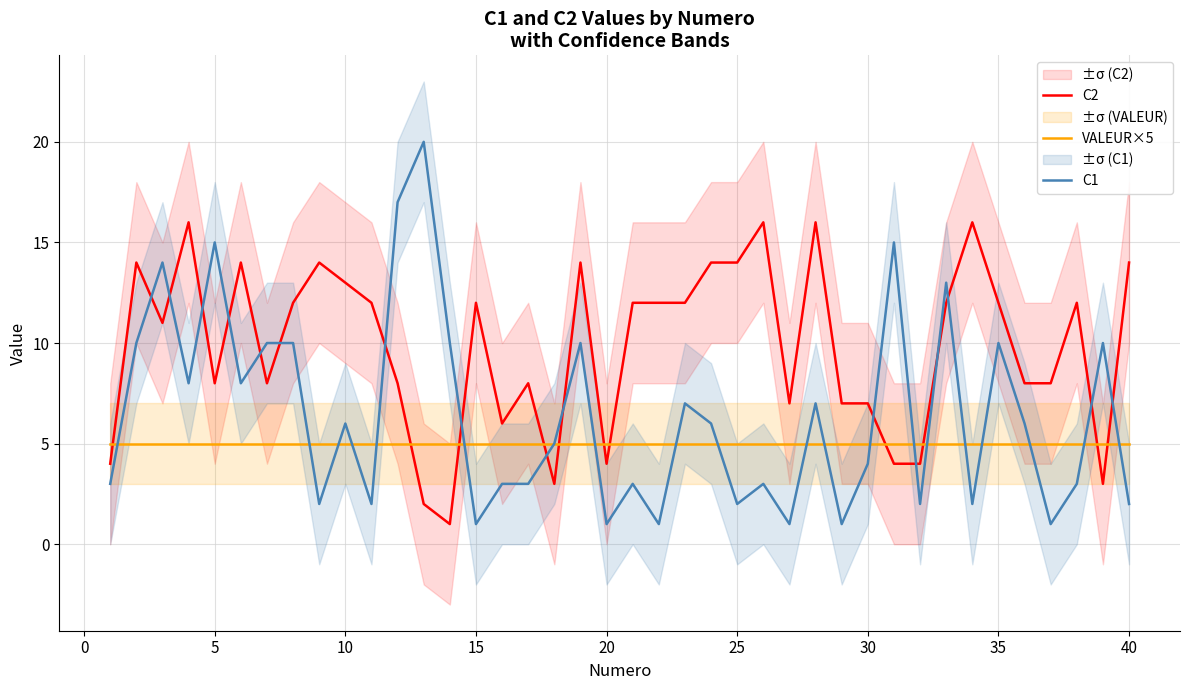

The value of C1 at 5 is 15. True or false?

True